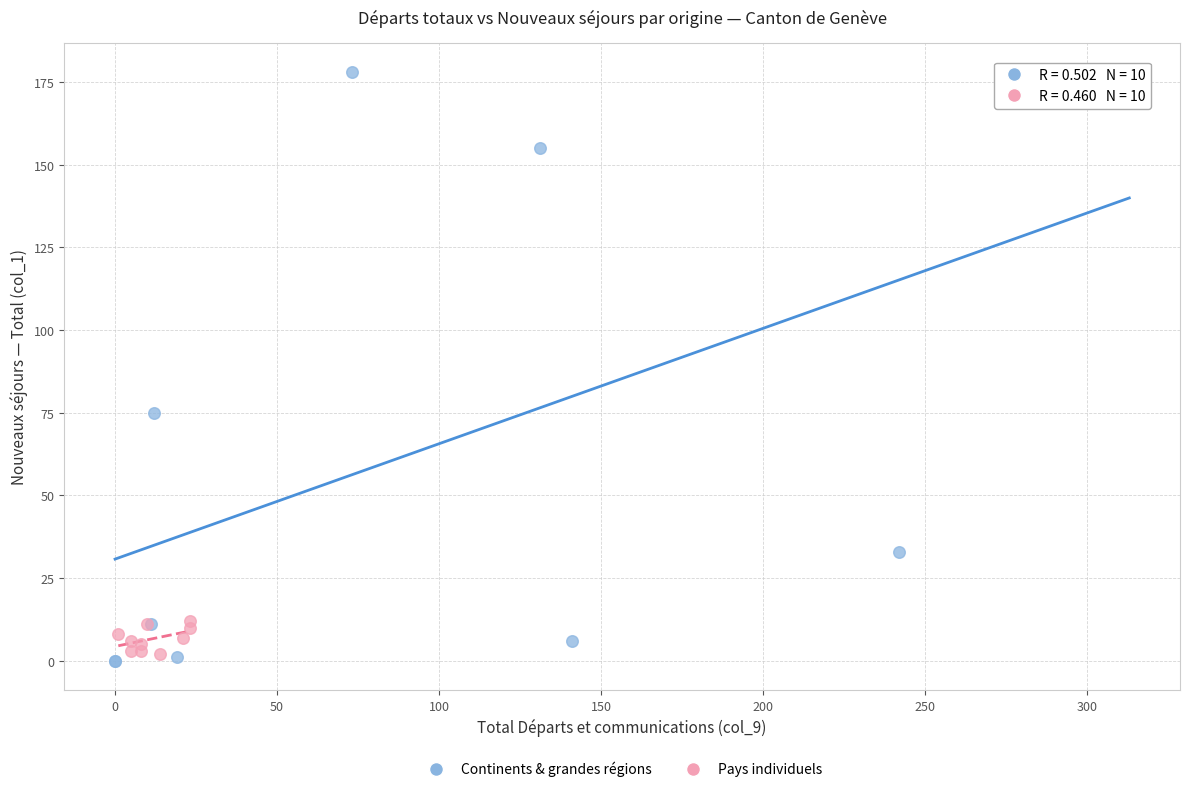

Which series has the widest spread of Y values?

Continents & grandes régions